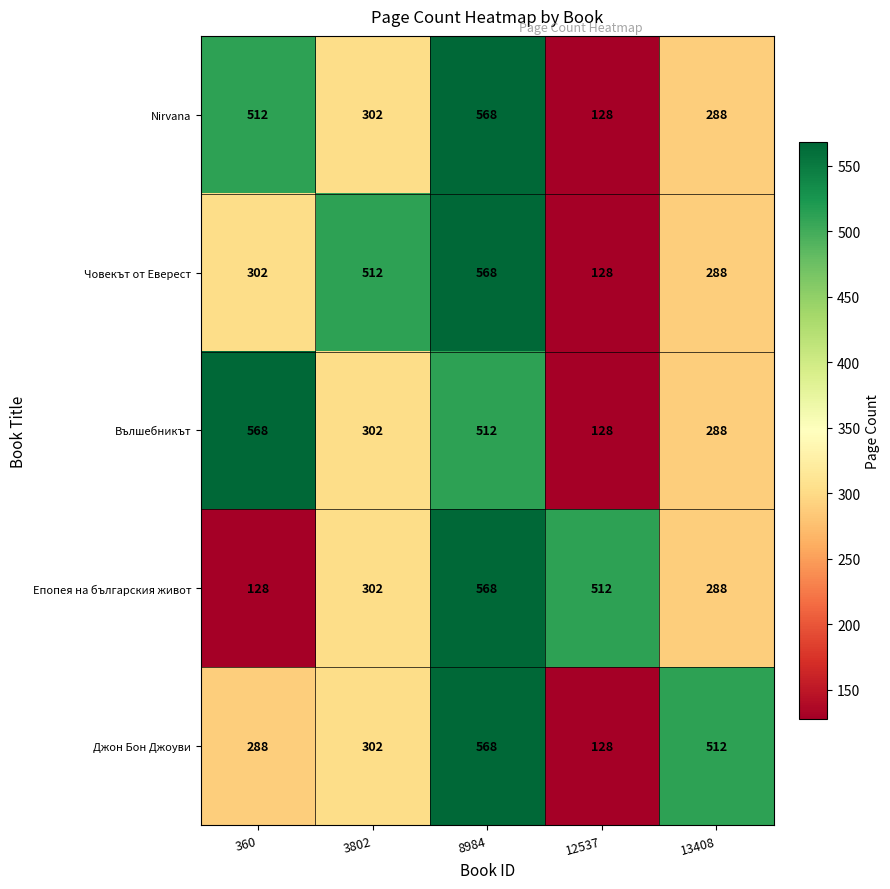

Is it true that Джон Бон Джоуви equals 119 at 8984?

False